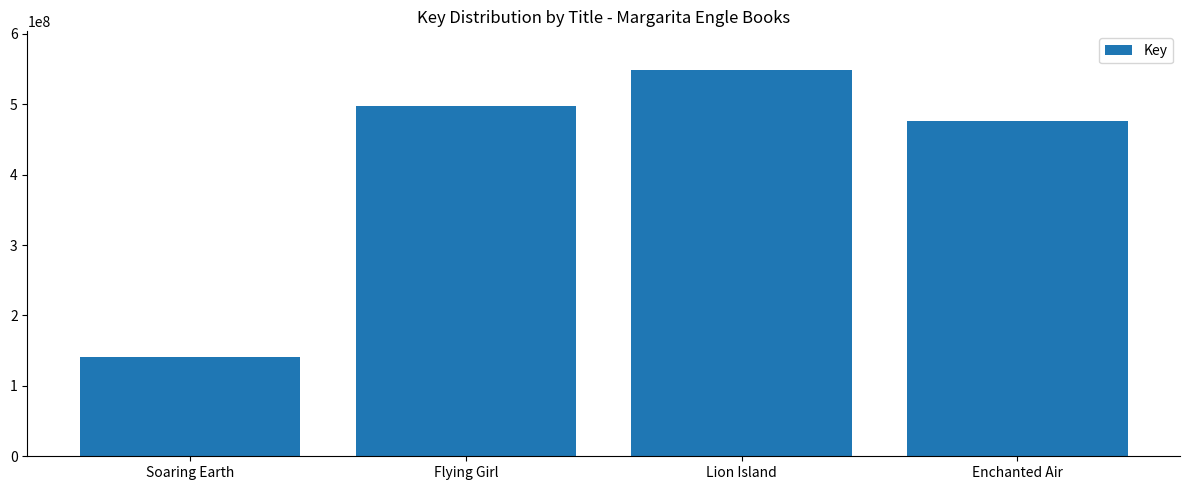

What is the label of the 2nd bar from the right?

Lion Island